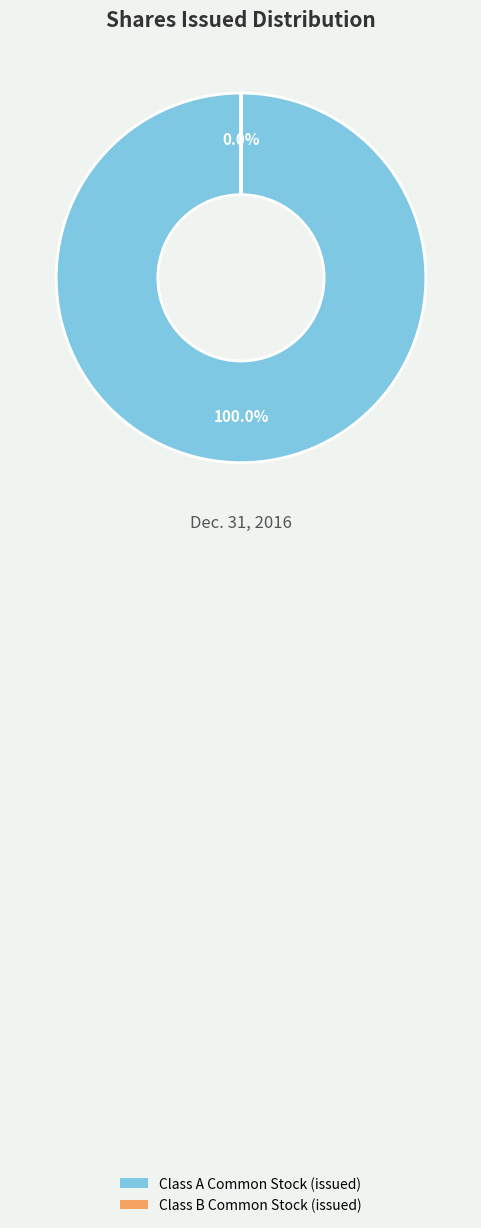

What is the largest slice in the pie chart?

Class A Common Stock (issued)